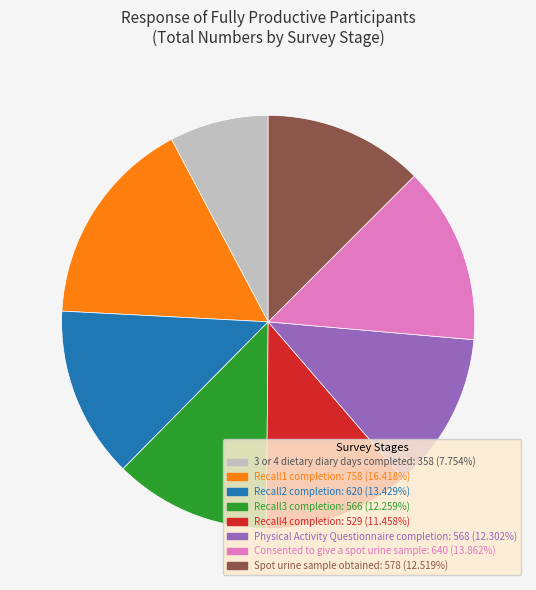

Approximately how many times larger is the value at Recall3 completion compared to Recall1 completion?

0.7